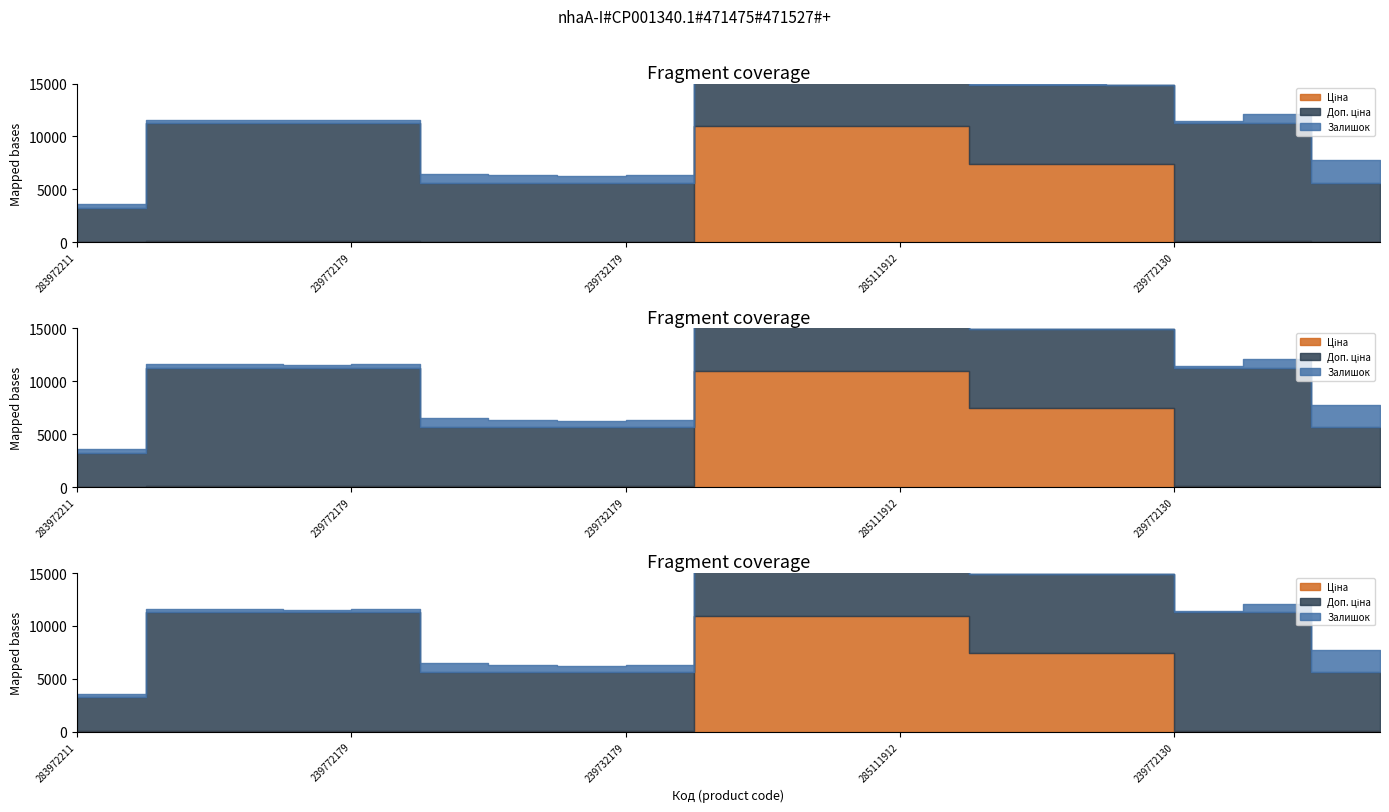

At which category is the sum across all series the highest?

285112220